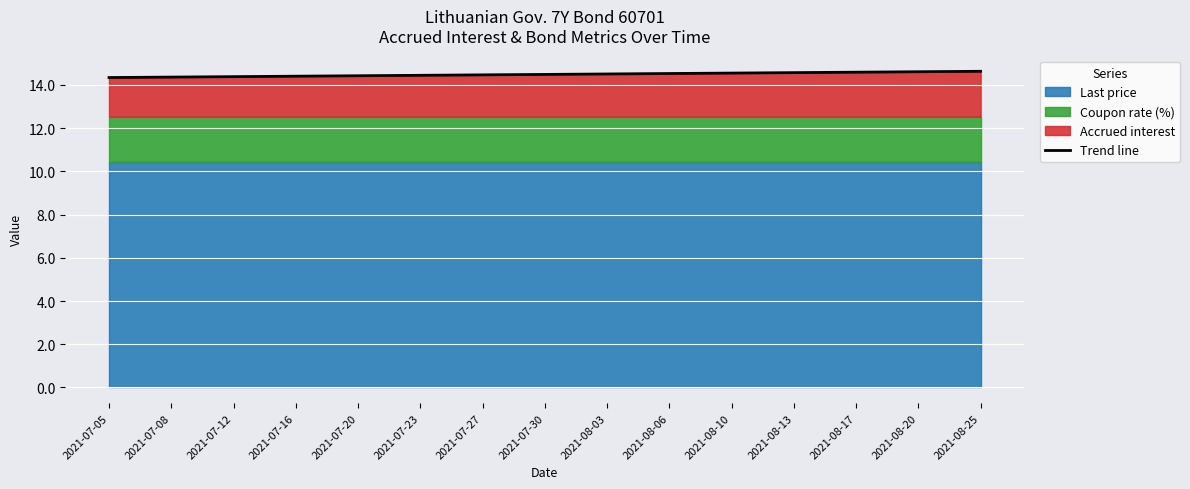

What is the average value?

14.5